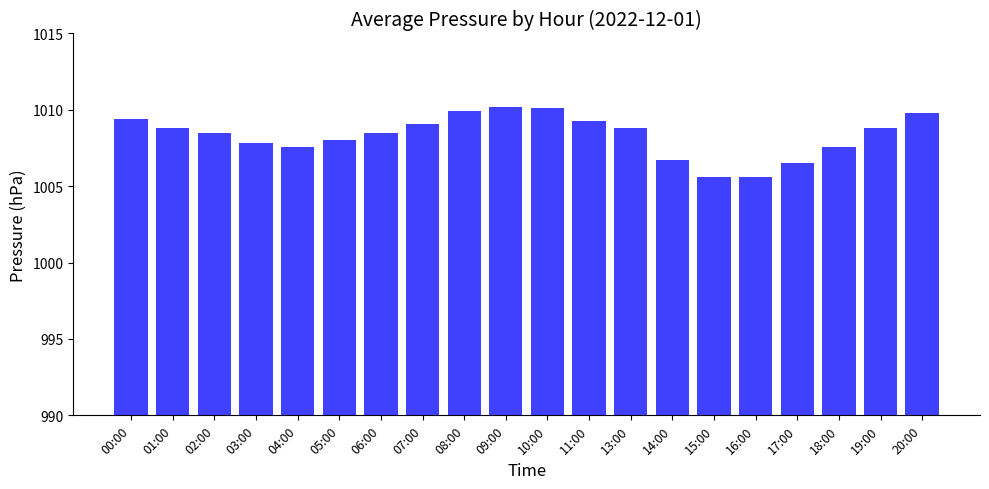

Which has a higher value, 11:00 or 09:00?

09:00